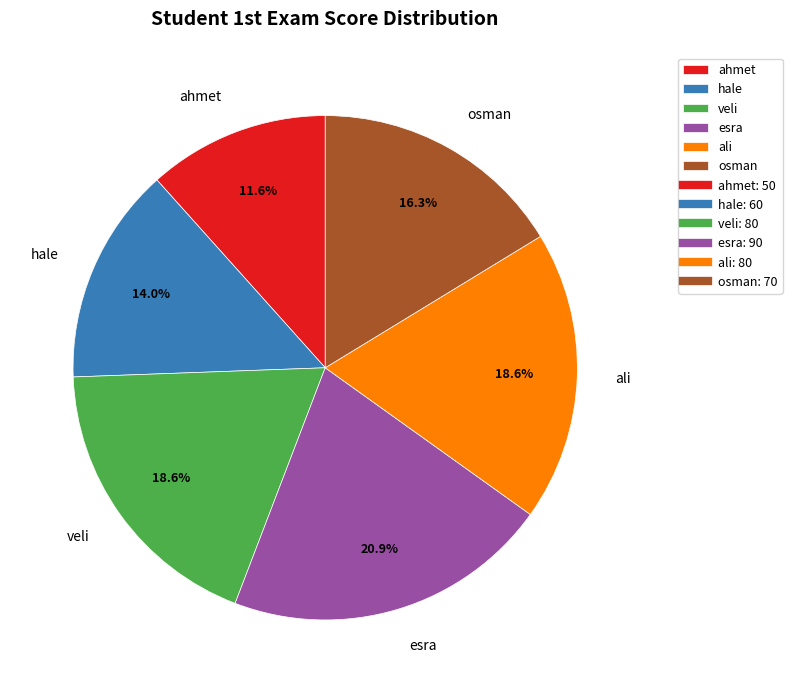

Which category has the smallest portion of the pie?

ahmet